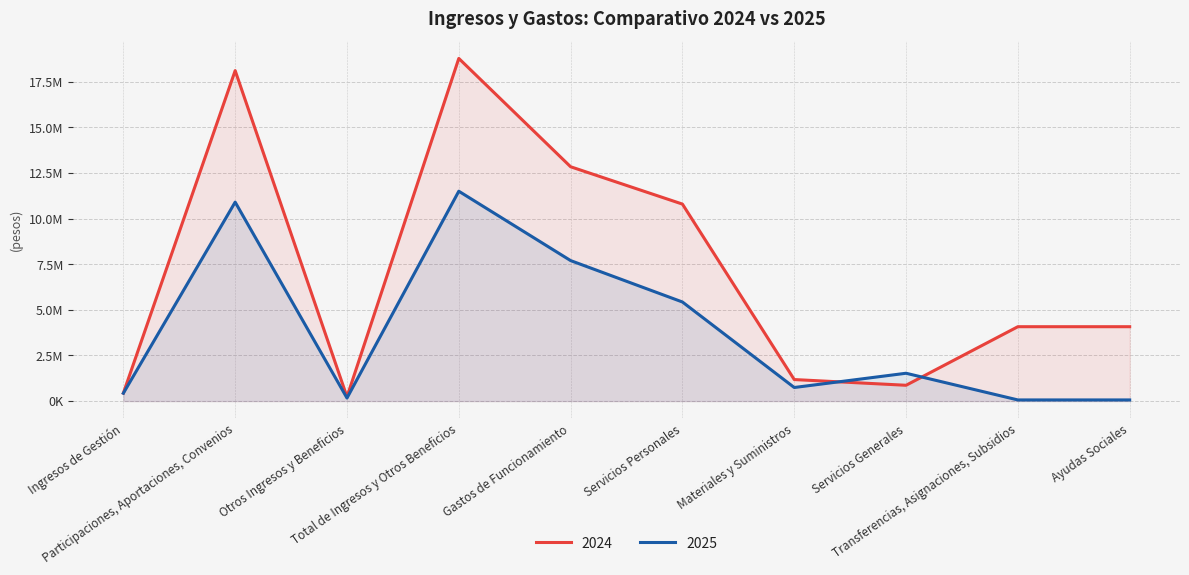

How many intersections are there between 2025 and 2024?

2